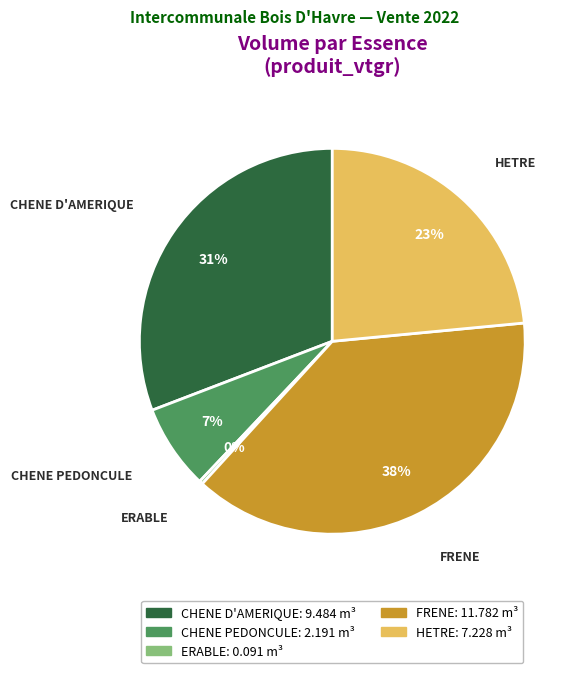

How many slices are in this pie chart?

5